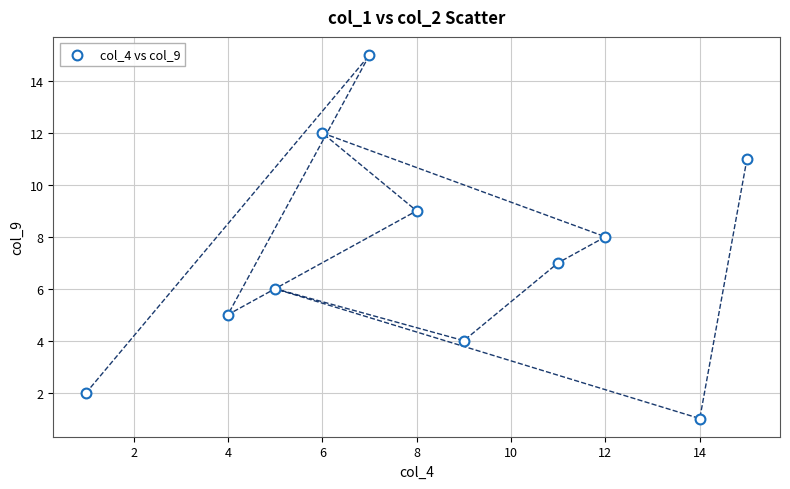

What is the average X value?

8